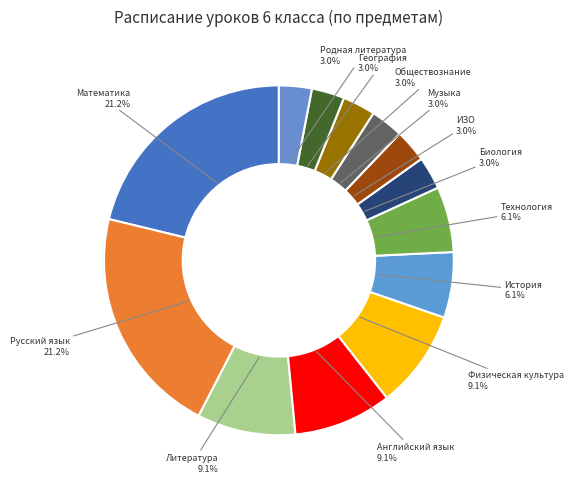

Which slice is the largest?

Математика